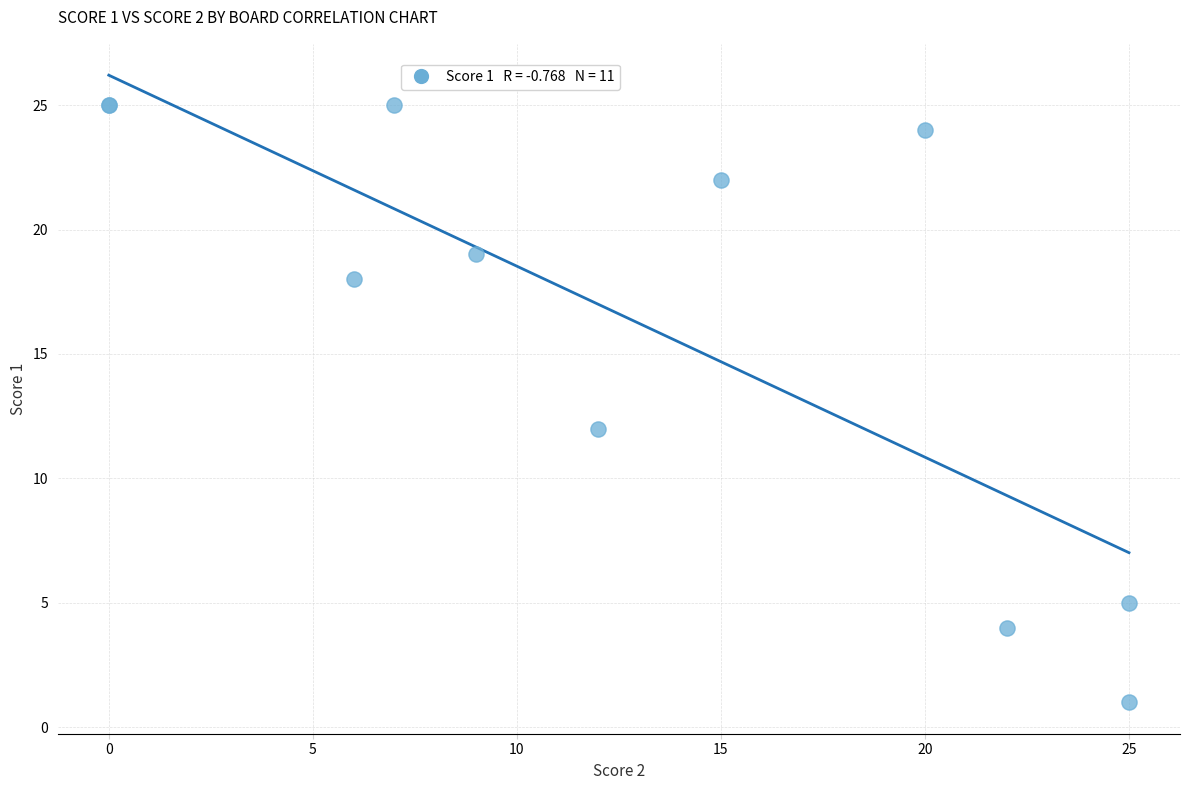

What Y value in the scatter plot is closest to 13?

12